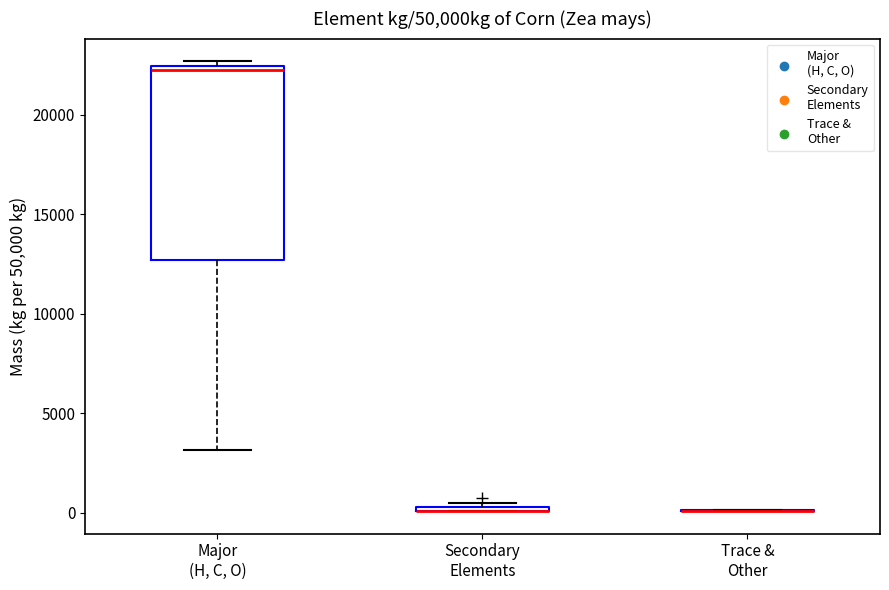

Comparing the boxes themselves (not the whiskers), which one is the tallest?

Major (H, C, O)